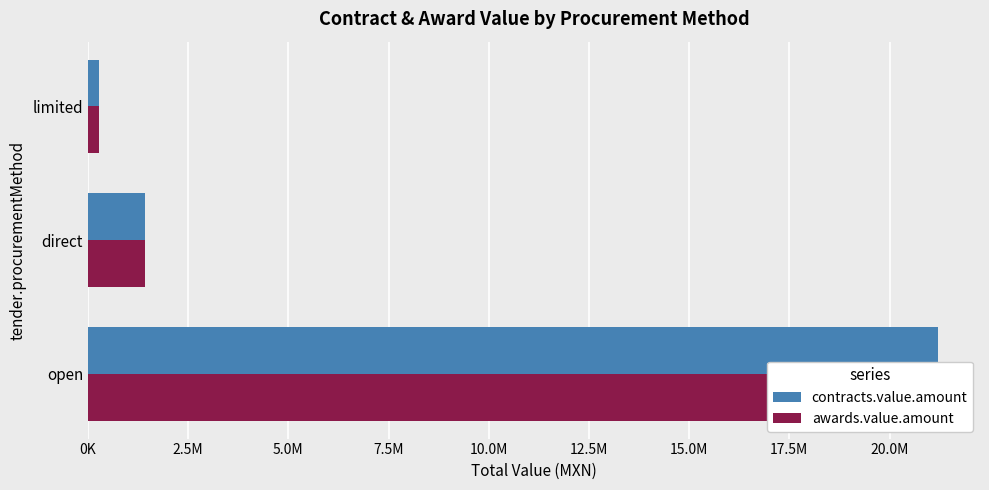

How many values in the awards.value.amount series are below 1422874?

1